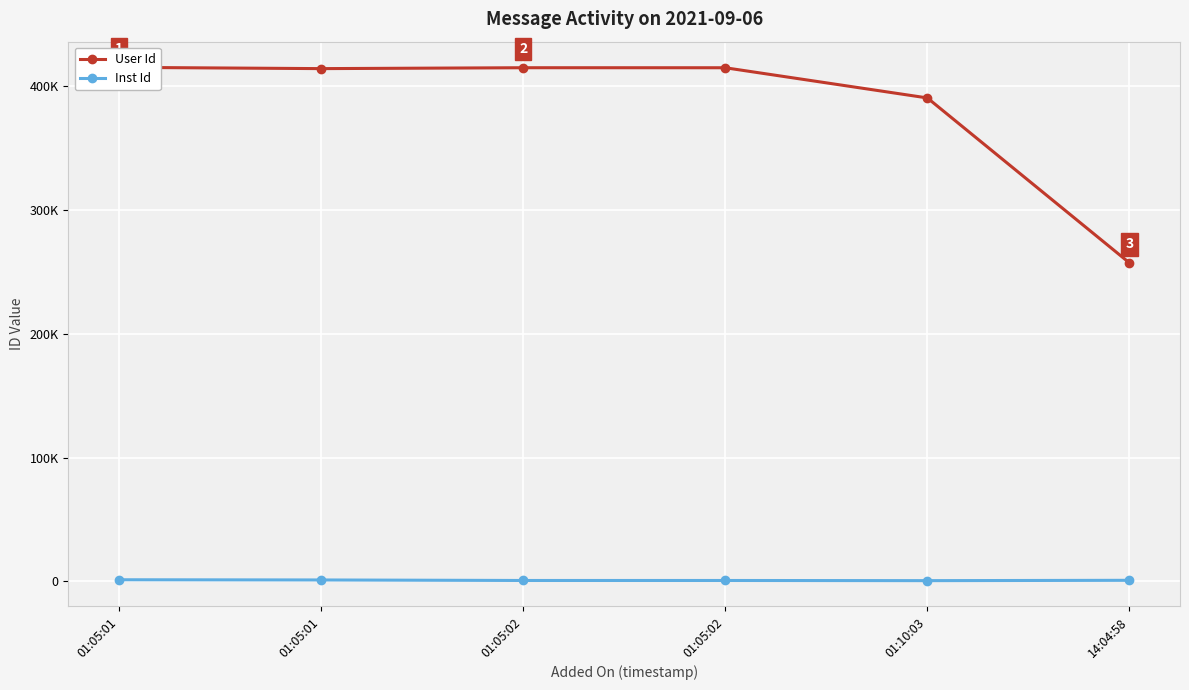

Which series has the largest total across all categories?

User Id